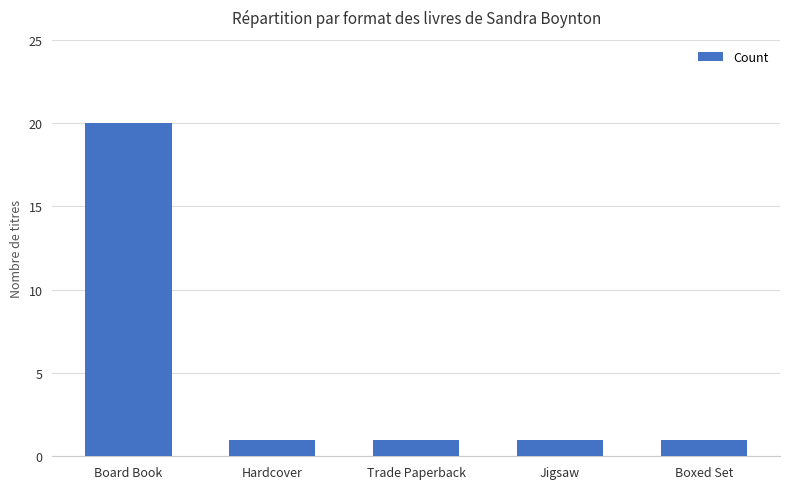

What is the sum of the values at Boxed Set and Board Book?

21